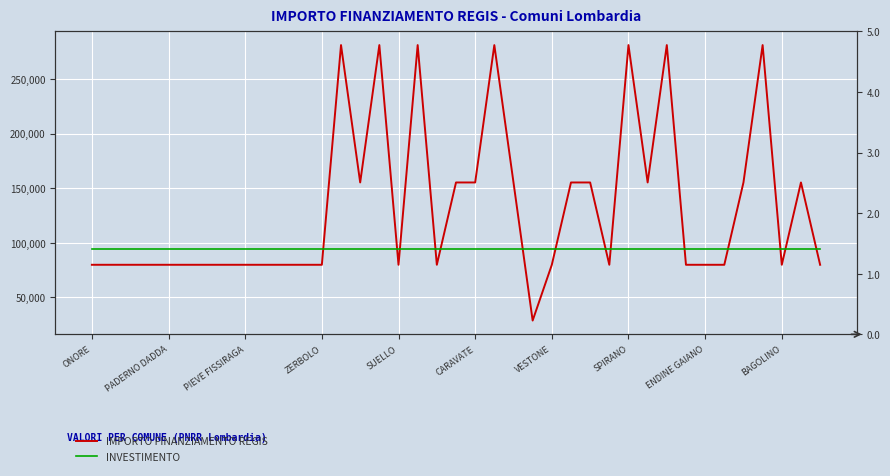

What is the label of the 11th point from the left?

10